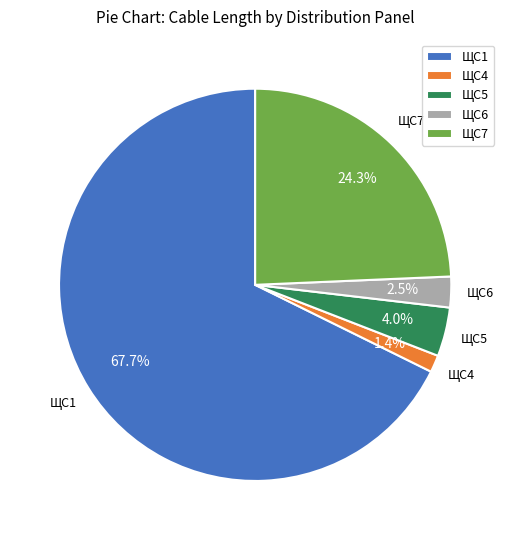

Approximately how many times larger is the value at ЩС6 compared to ЩС5?

0.6